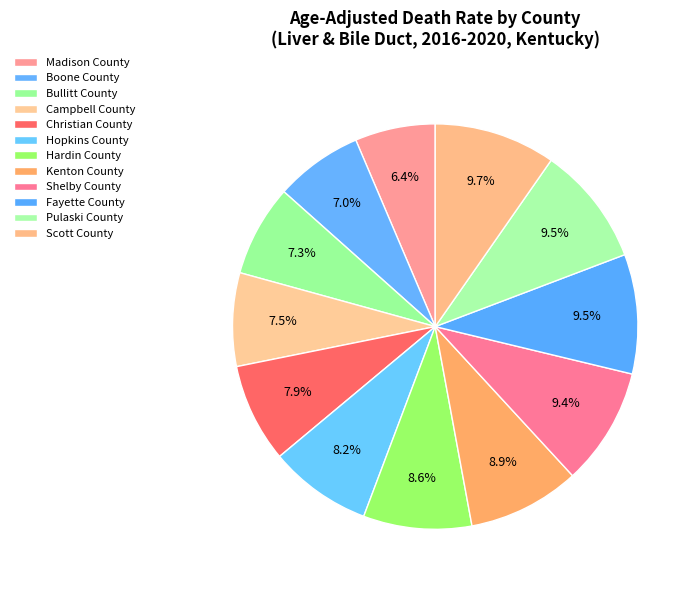

Approximately how many times larger is the value at Bullitt County compared to Boone County?

1.0